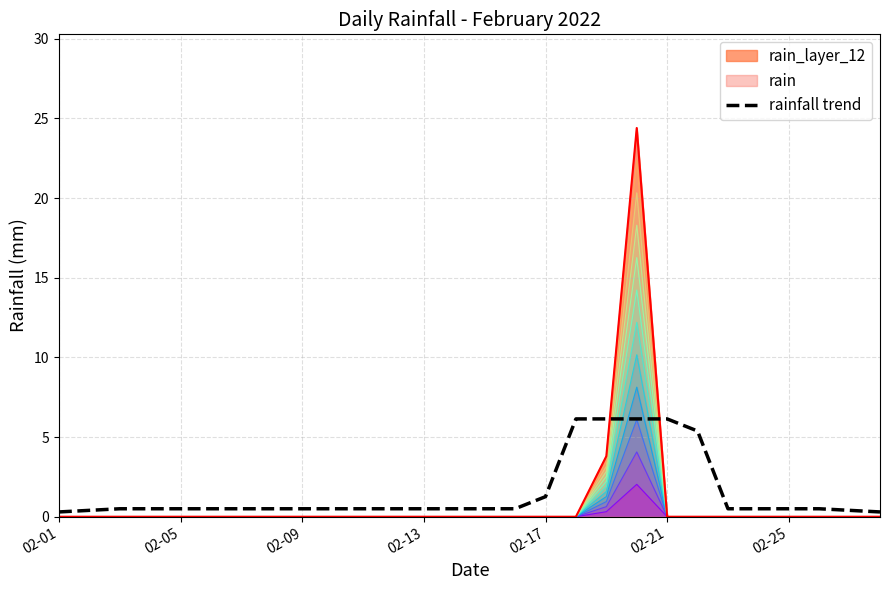

What value does the data have at 23?

0.5